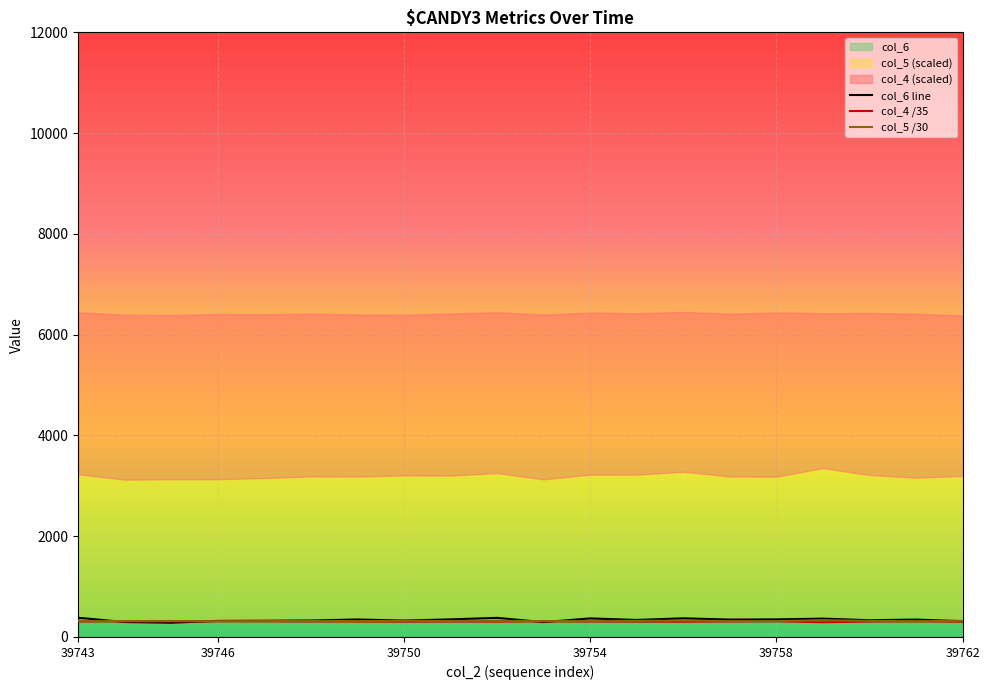

What is the sum of all col_5 values?

6355.8